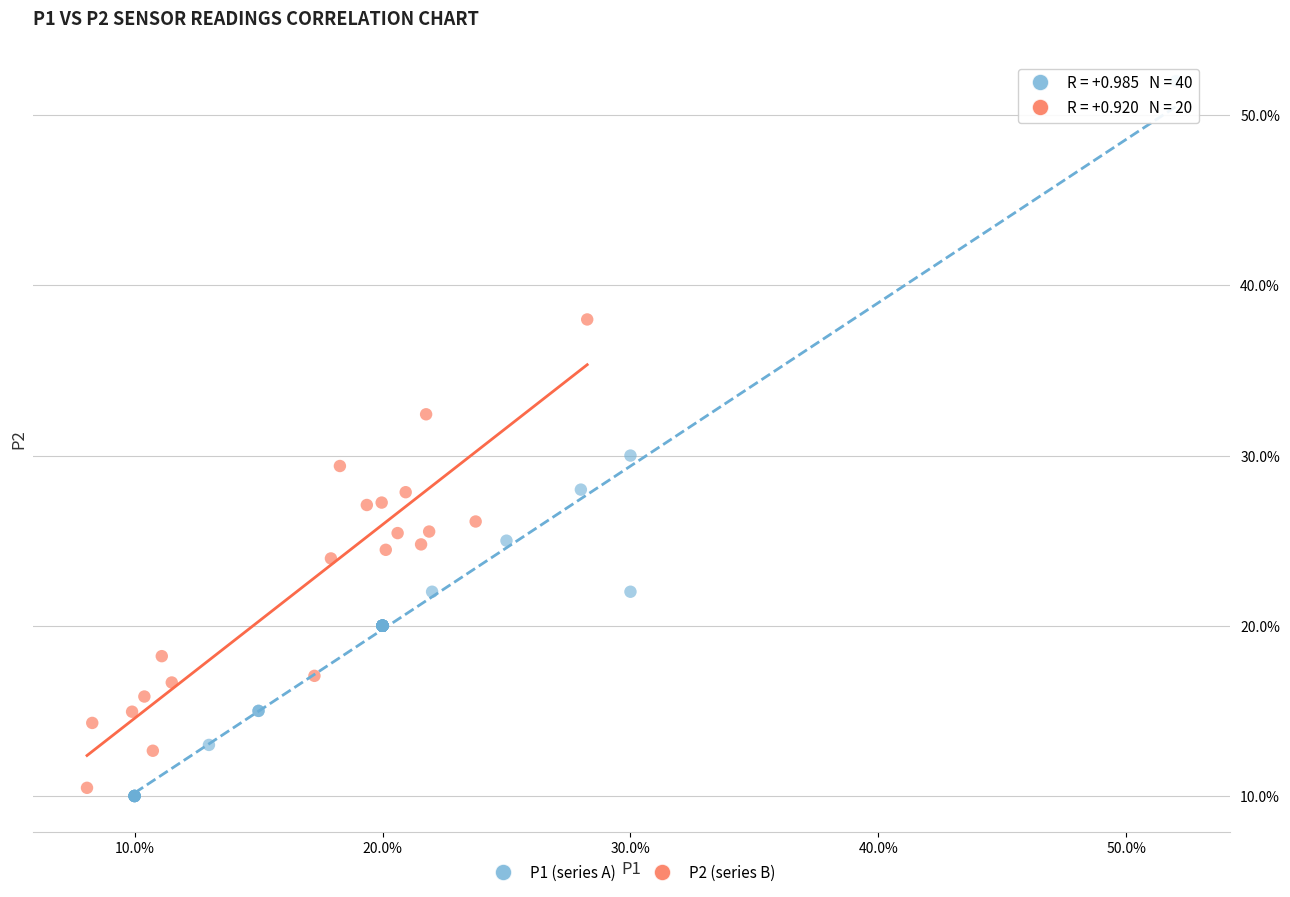

What are all the series names shown in the legend?

P1 (series A), P2 (series B)